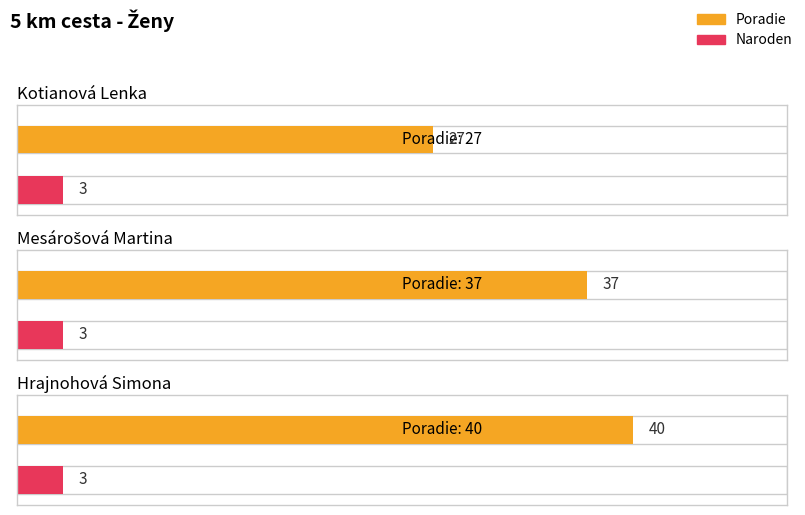

At which category is the sum across all series the highest?

Hrajnohová Simona